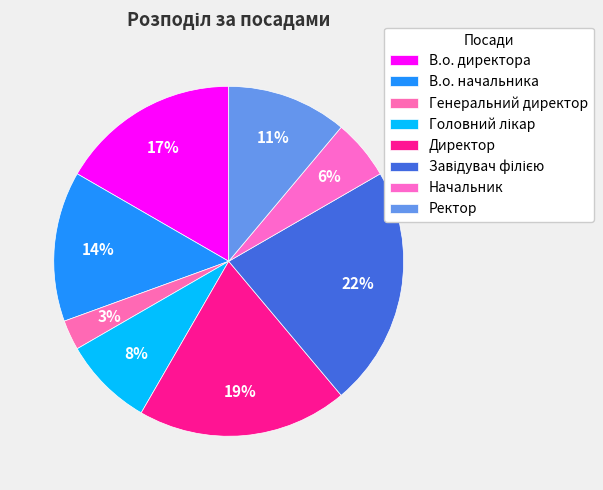

Is there any slice that represents more than half of the pie?

No